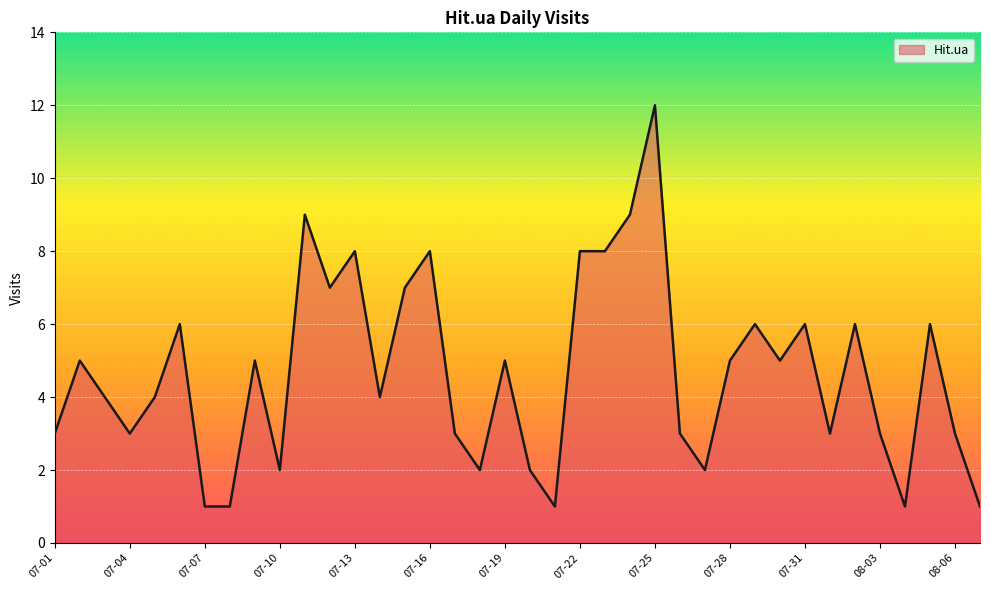

What is the difference between the maximum and minimum values?

11